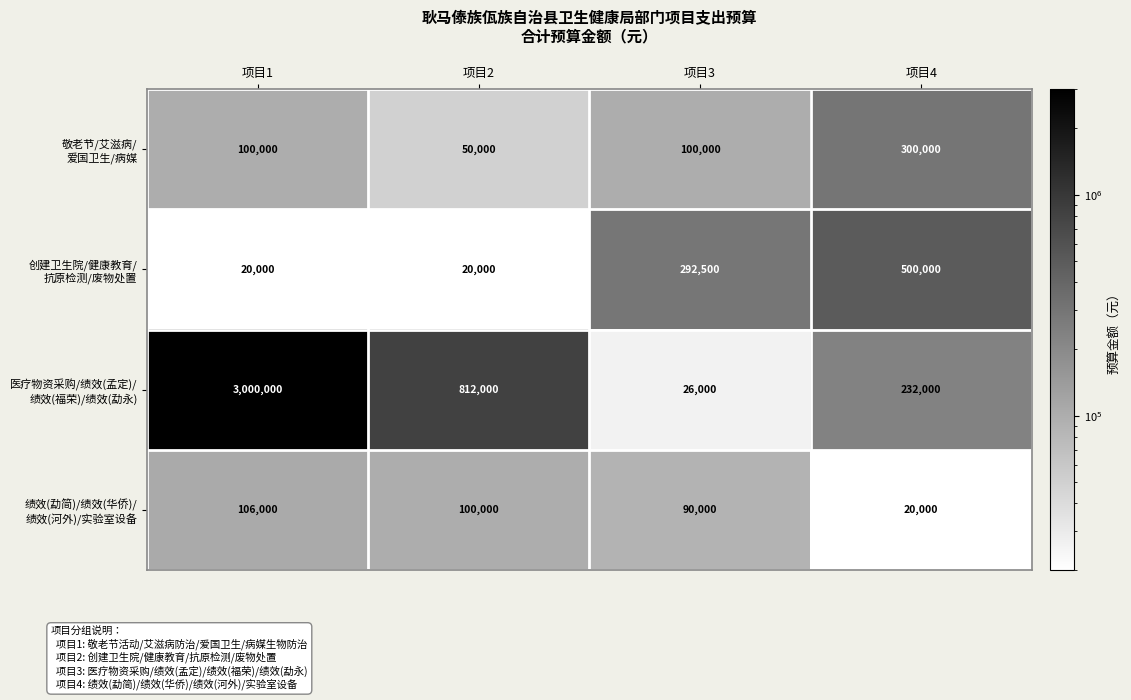

What is the spread (max minus min) of values at 项目4?

480000